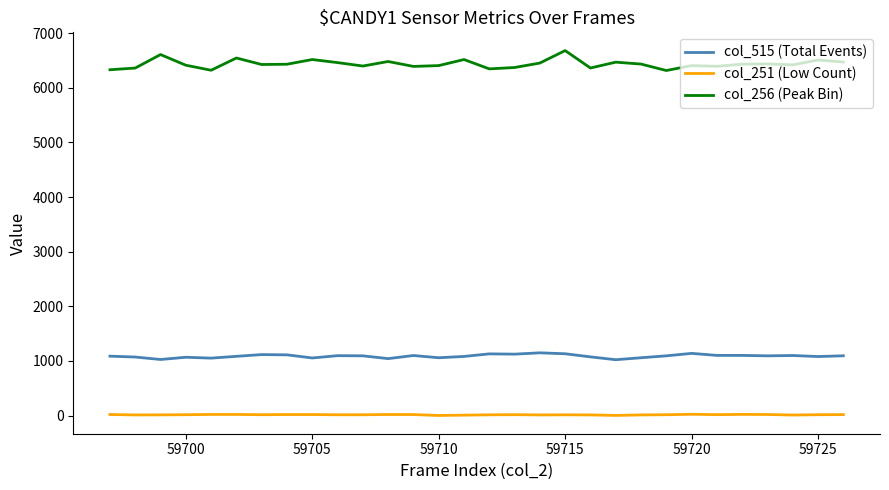

True or false: col_251 (Low Count) and col_515 (Total Events) cross at least once.

False